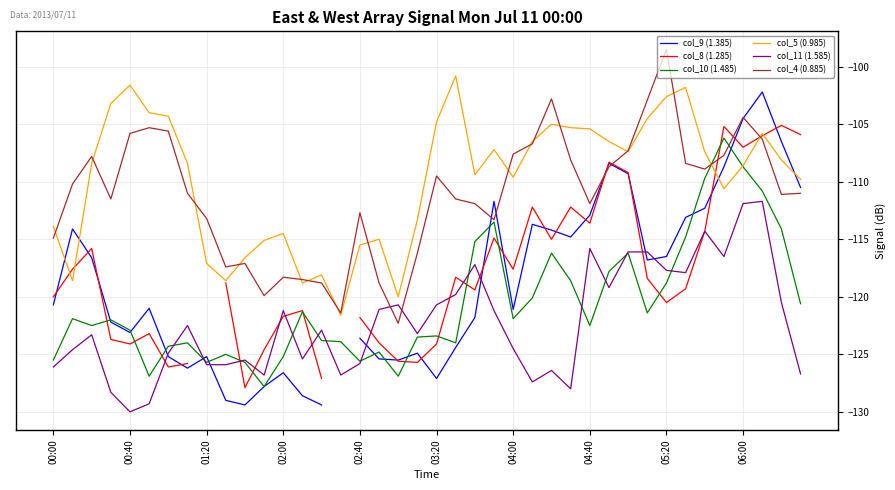

What is the value of the col_5 (0.985) point at the 16th from the left?

-121.6